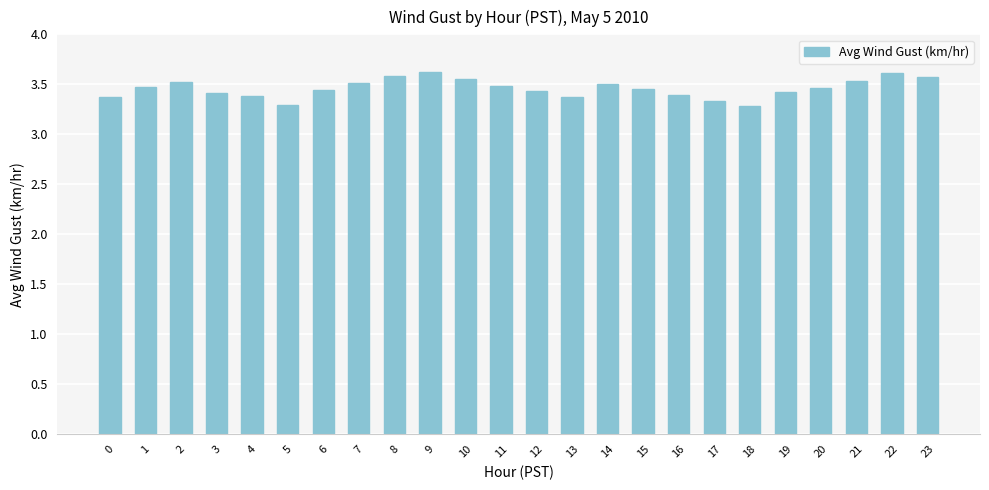

True or false: the data shows 4.6 at 20.

False